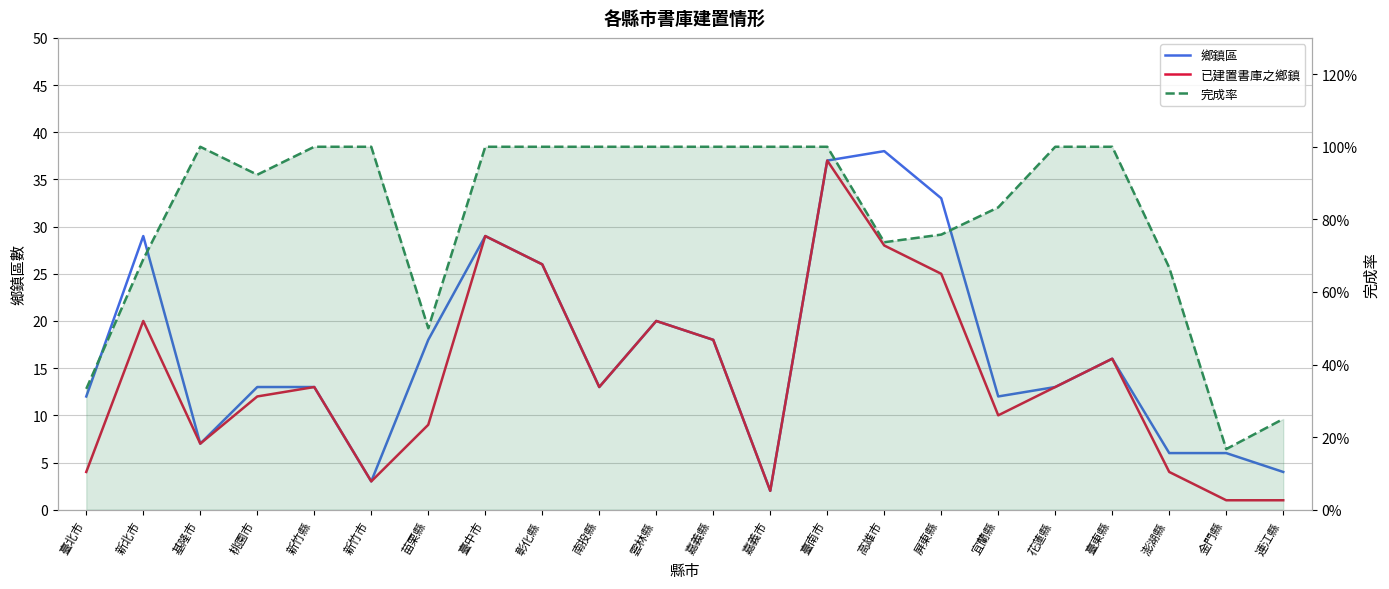

What are all the series names shown in the legend?

鄉鎮區, 已建置書庫之鄉鎮, 完成率